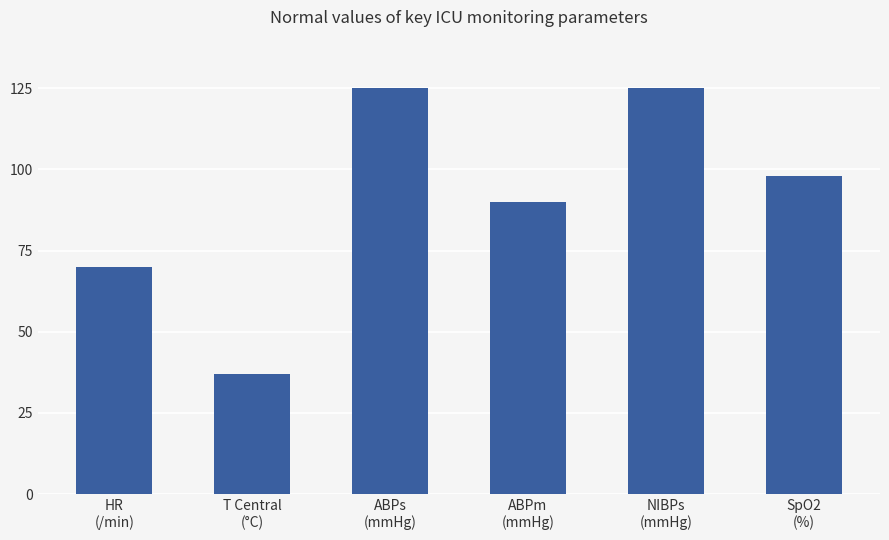

Is it true that the value at SpO2
(%) is 37?

False